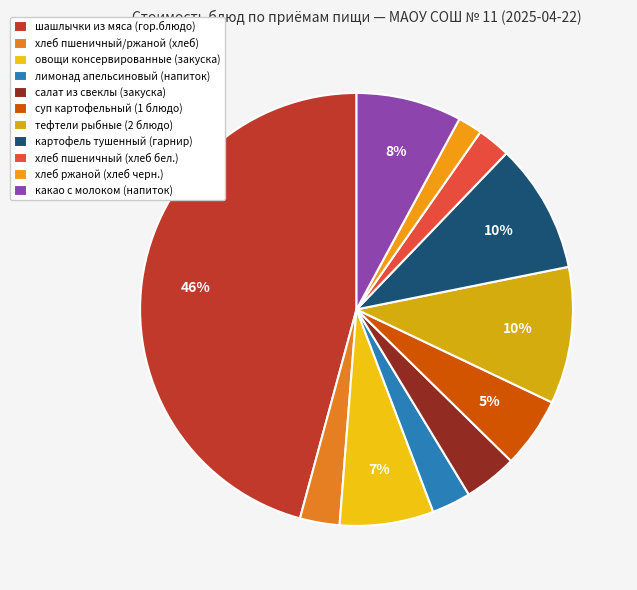

What is the change in value from овощи консервированные (закуска) to суп картофельный (1 блюдо)?

-3.8